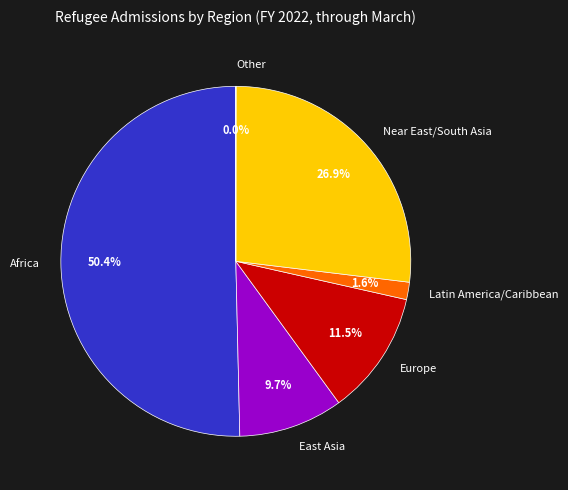

Is it true that East Asia is 16% of the pie?

False